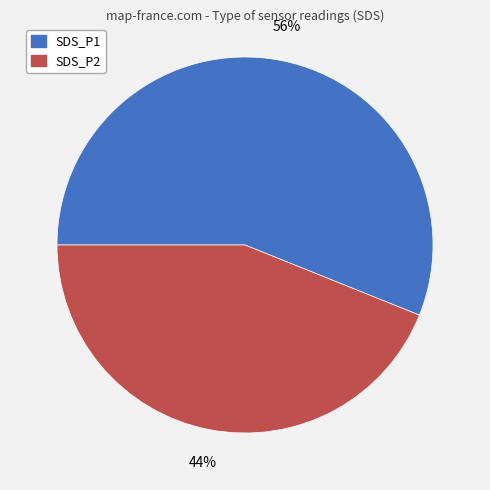

Which has a higher value, SDS_P1 or SDS_P2?

SDS_P1